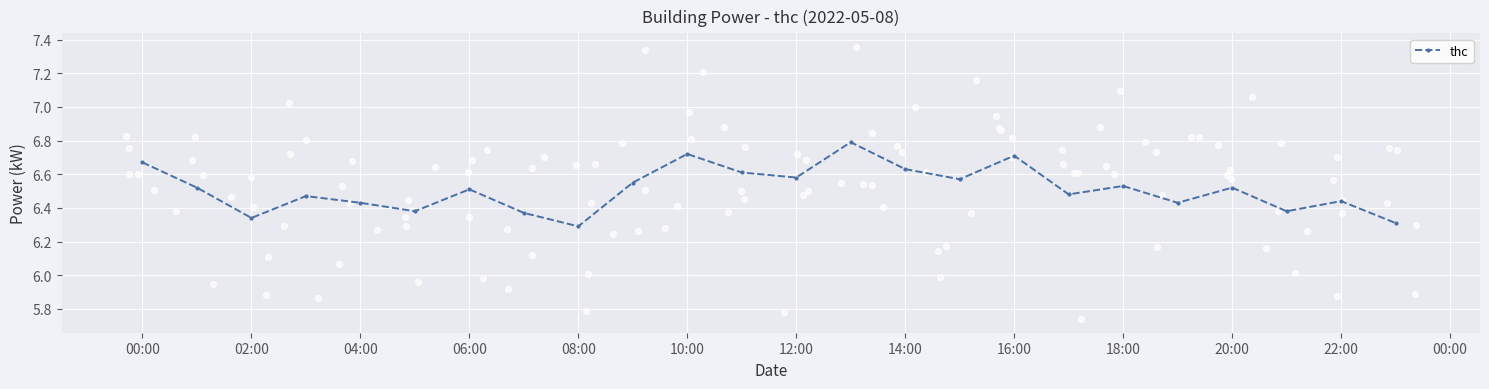

In thc, how many points are lower than both neighbors (excluding endpoints)?

8